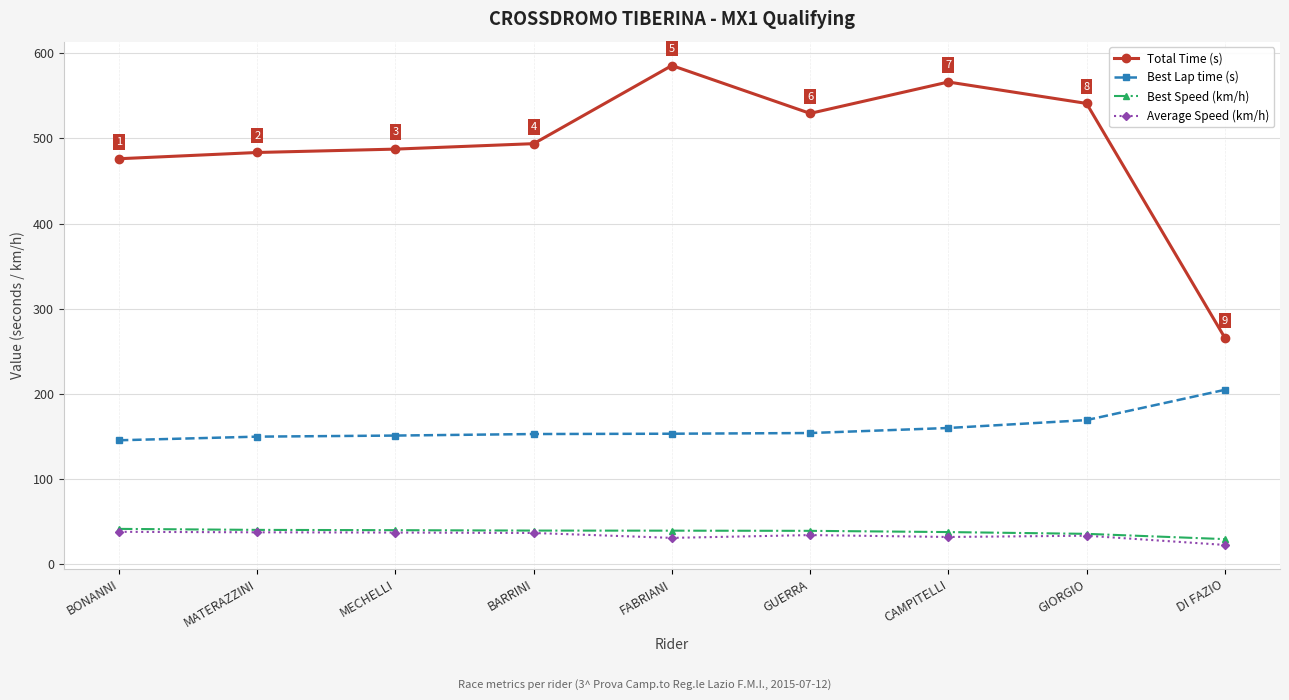

Where is Total Time (s) nearest to the value 425?

BONANNI